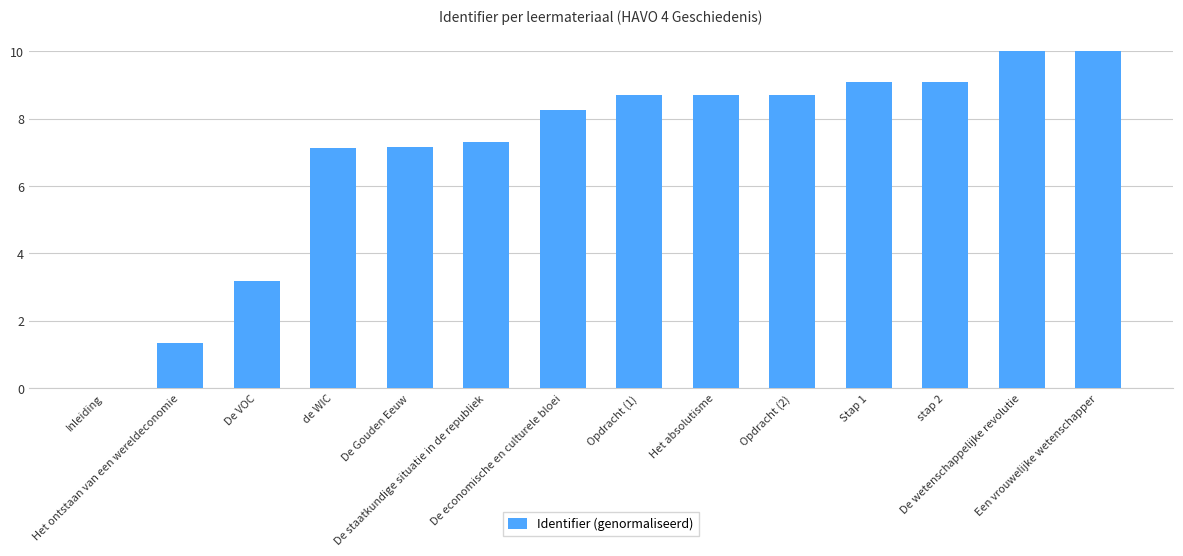

How many values are above zero?

13